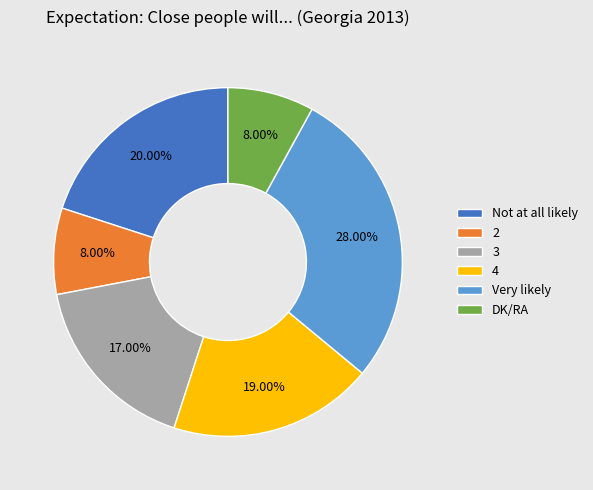

Which has a higher value, 4 or 3?

4